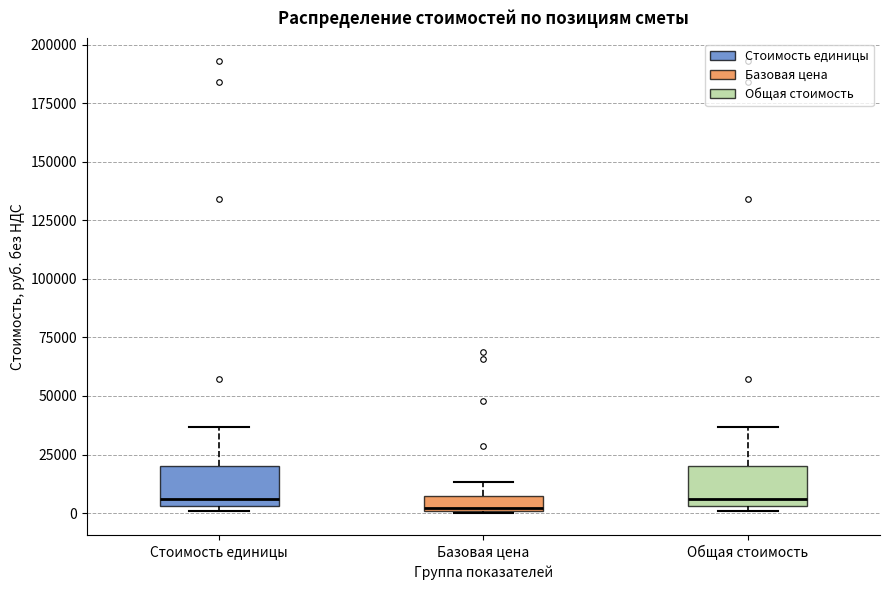

Where does the upper whisker of the box for Стоимость единицы end on the y-axis? The values are not printed on the chart, so give them approximately, as read against the axis.

35000